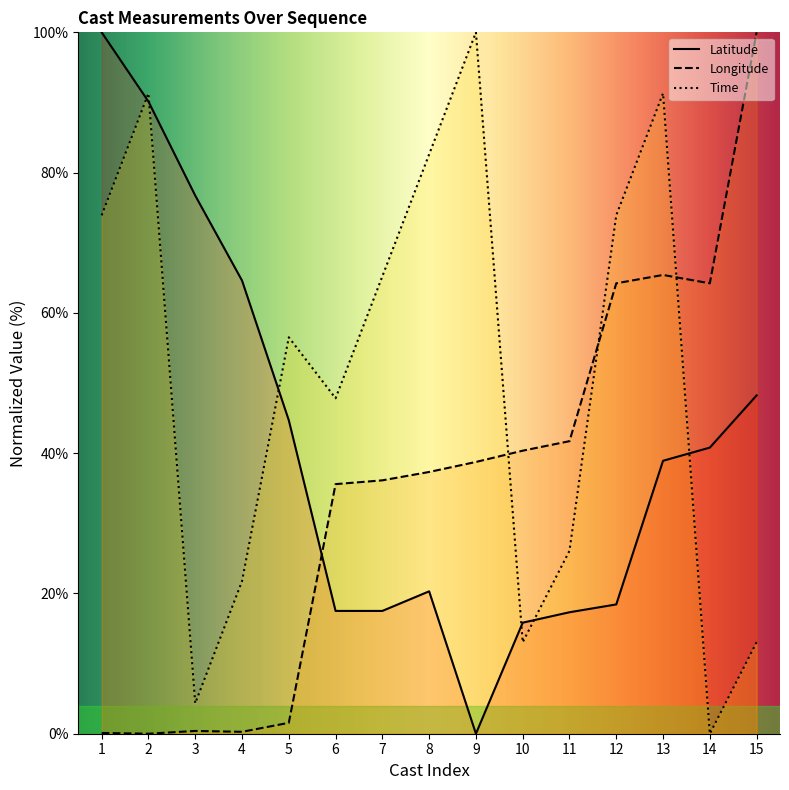

At which category is the sum across all series the highest?

13